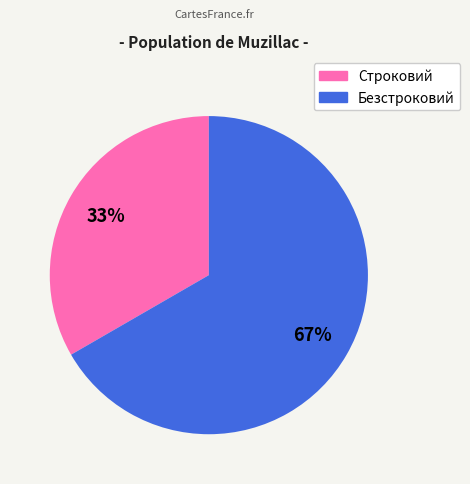

What percentage is the Безстроковий slice, to the nearest percent?

67%